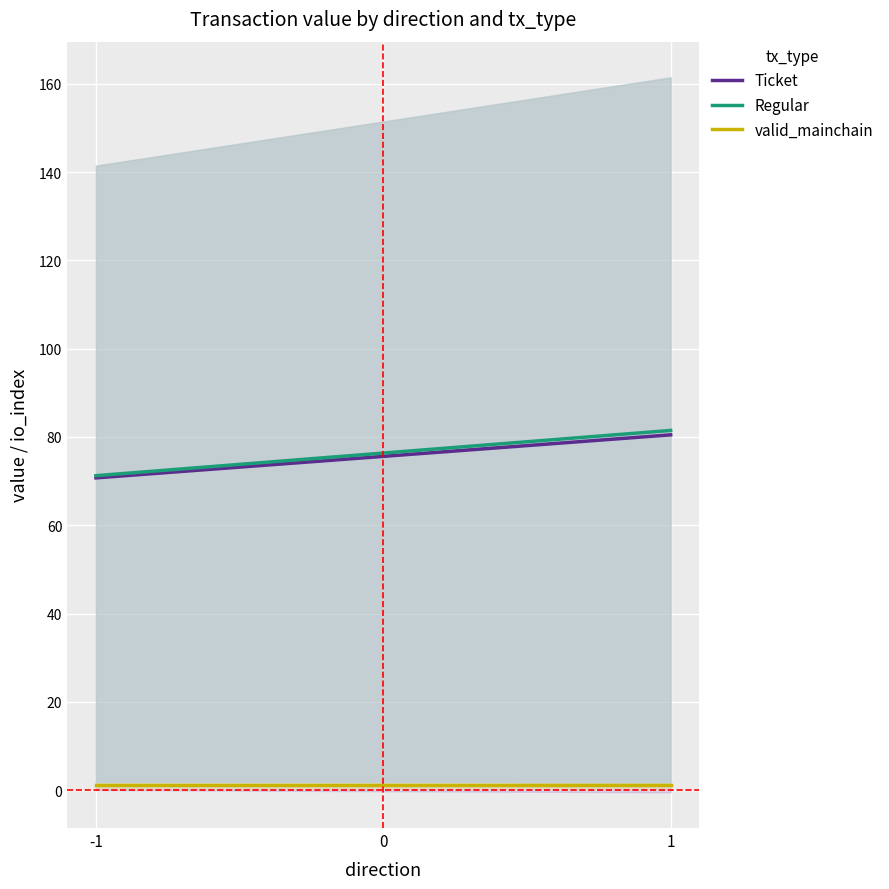

Is this an area chart (filled region under the line)?

No